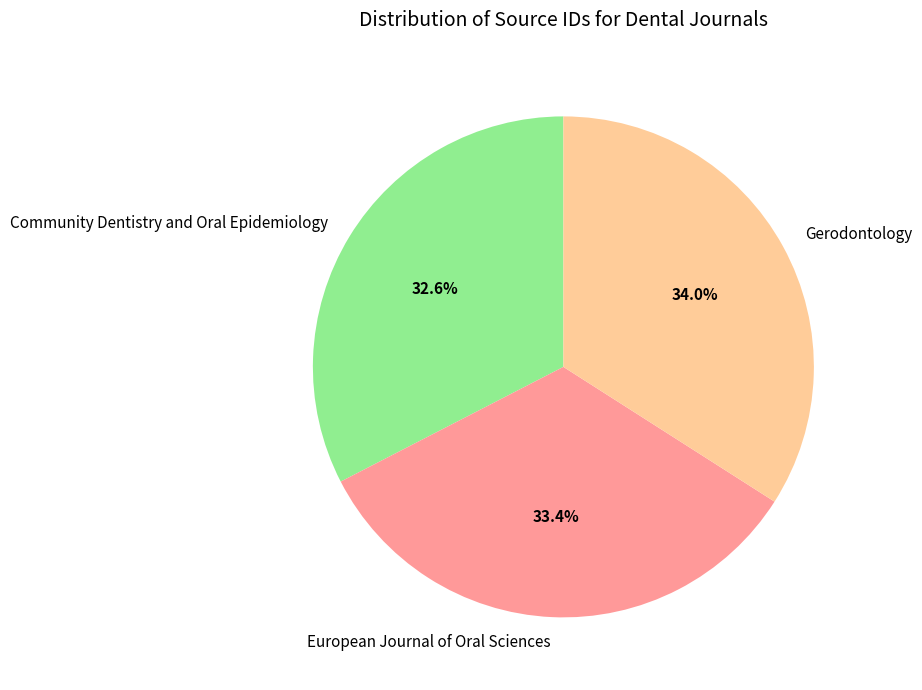

How much of the chart is everything except Gerodontology?

66.0%